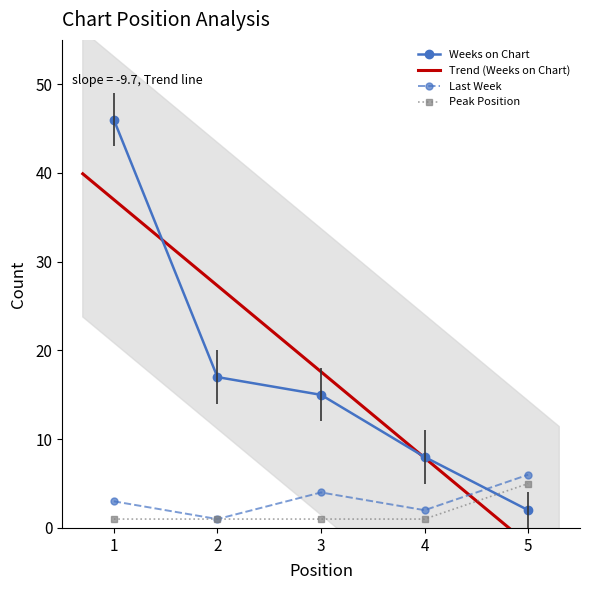

What is the difference between the maximum and minimum values in the Weeks on Chart series?

44